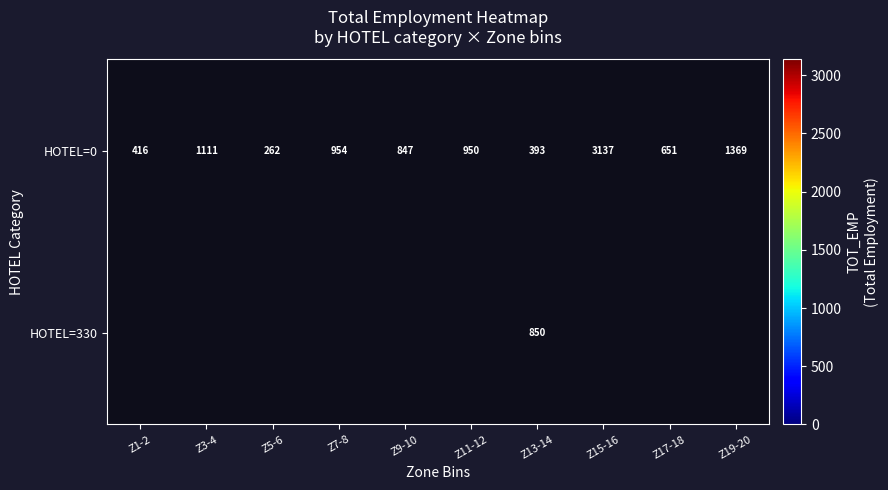

At how many categories does at least one series exceed 1567?

1